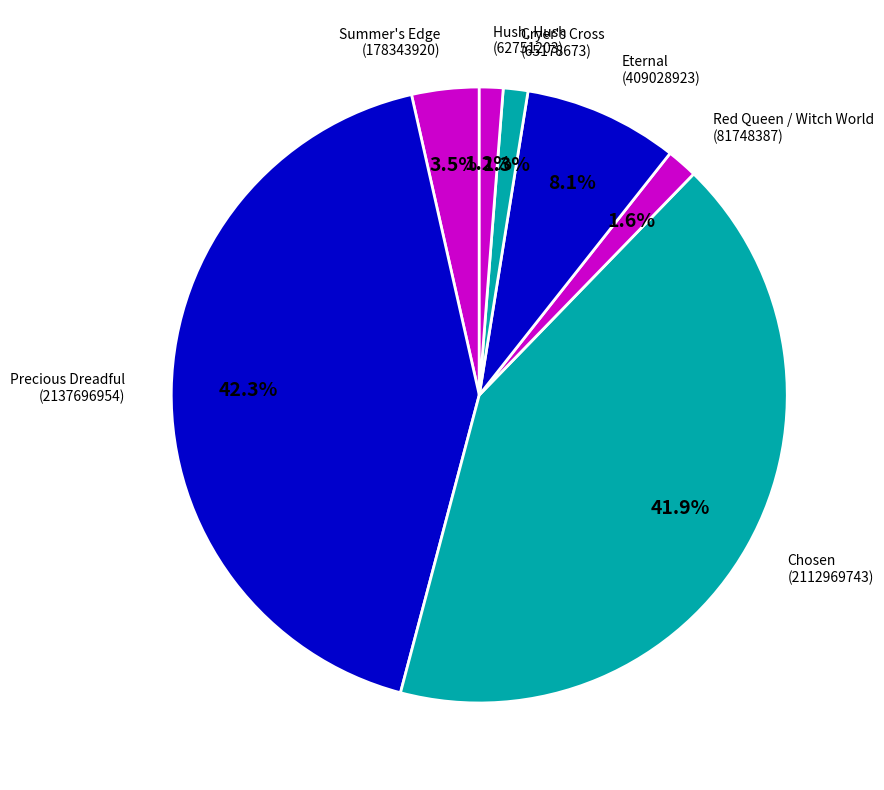

The Chosen slice represents 42% of the pie. True or false?

True